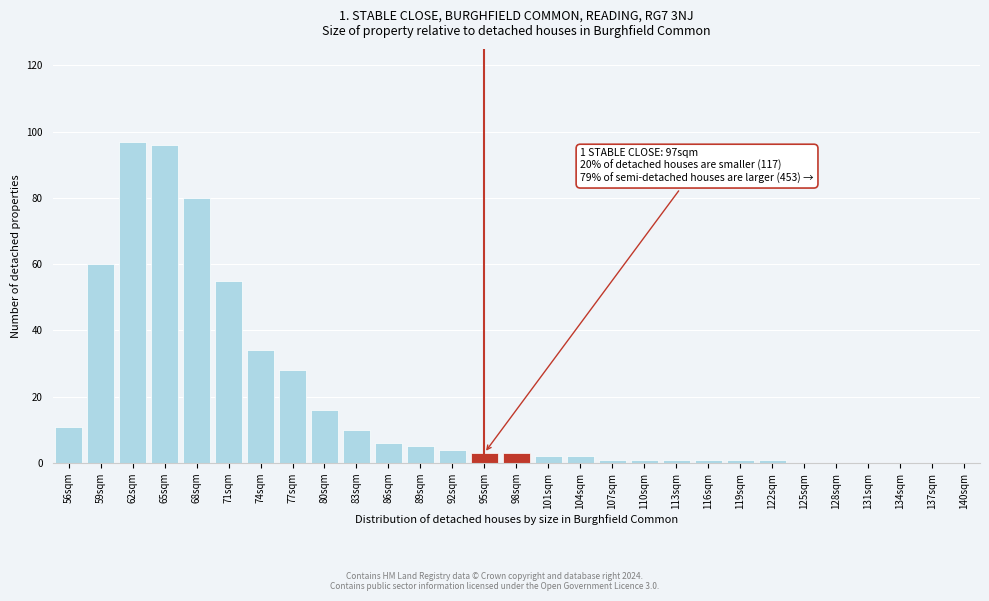

Reading right to left, what are all the values shown in this chart?

140sqm=0	137sqm=0	134sqm=0	131sqm=0	128sqm=0	125sqm=0	122sqm=1	119sqm=1	116sqm=1	113sqm=1	110sqm=1	107sqm=1	104sqm=2	101sqm=2	98sqm=3	95sqm=3	92sqm=4	89sqm=5	86sqm=6	83sqm=10	80sqm=16	77sqm=28	74sqm=34	71sqm=55	68sqm=80	65sqm=96	62sqm=97	59sqm=60	56sqm=11